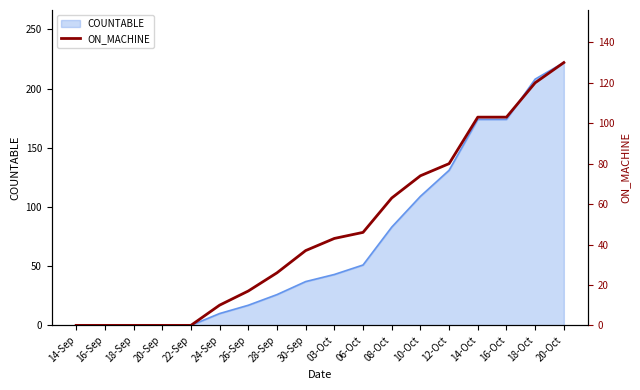

Is it true that COUNTABLE equals 59 at 10-Oct?

False